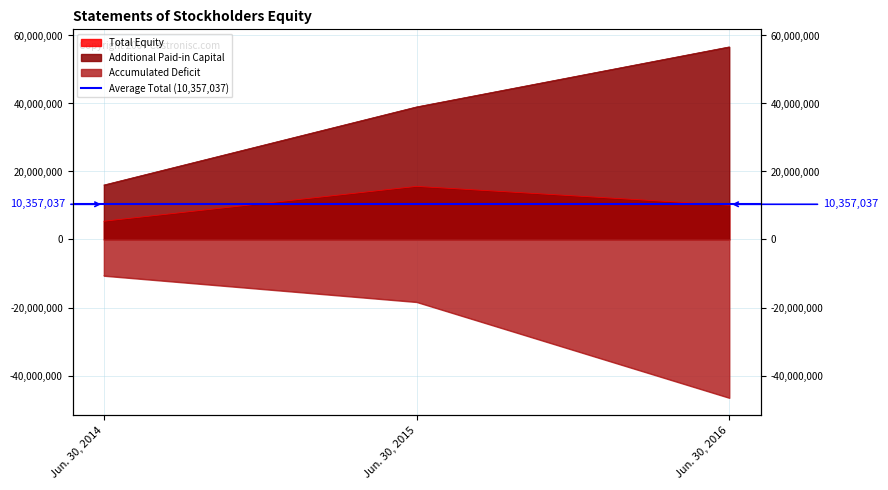

Rank the categories by Additional Paid-in Capital value from lowest to highest.

Jun. 30, 2014, Jun. 30, 2015, Jun. 30, 2016